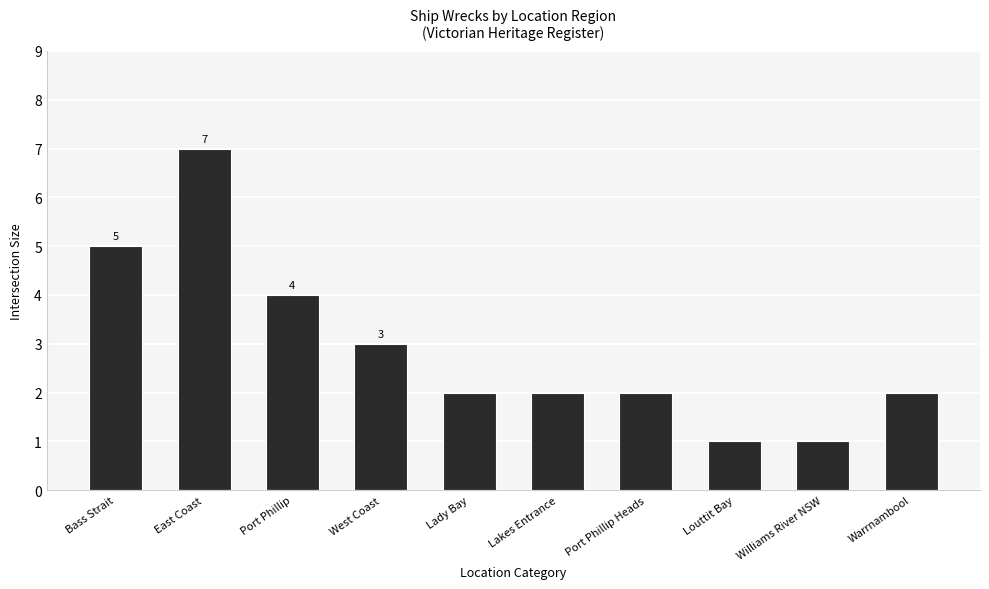

What is the average value?

3